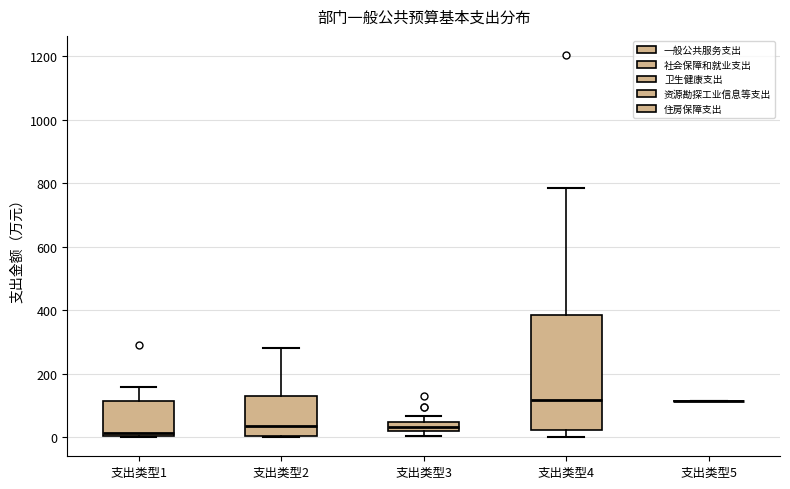

Which box is the tallest, from its lower edge to its upper edge?

支出类型4